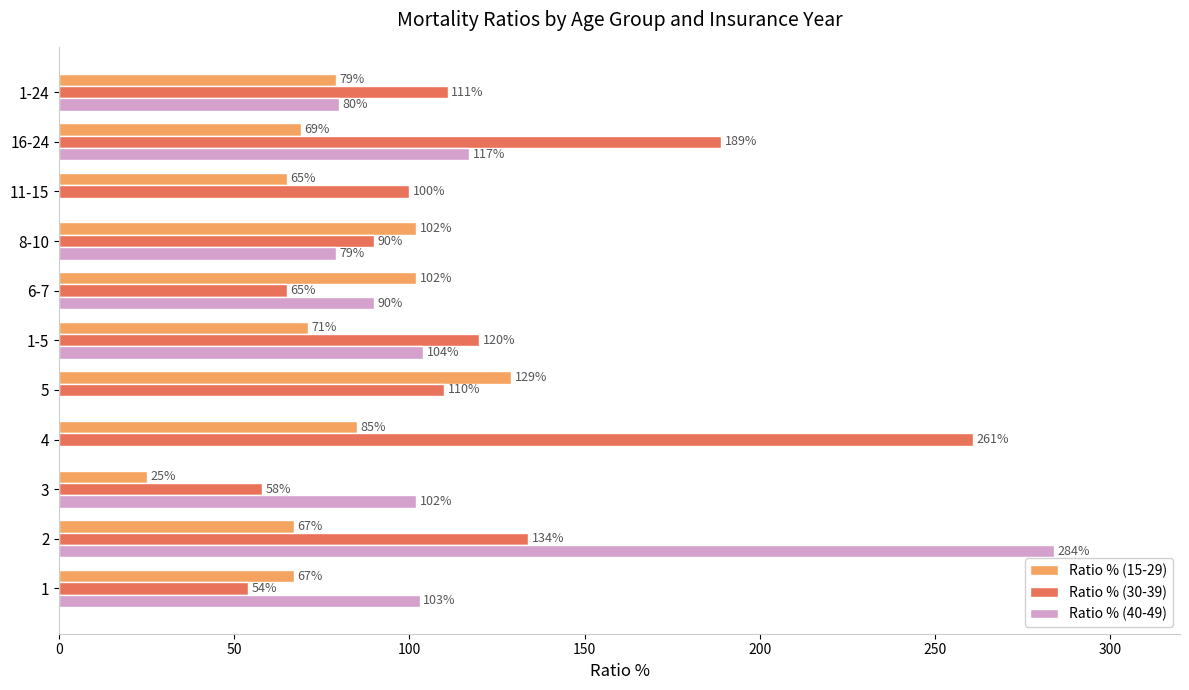

The value of Ratio % (15-29) at 8-10 is 102. True or false?

True